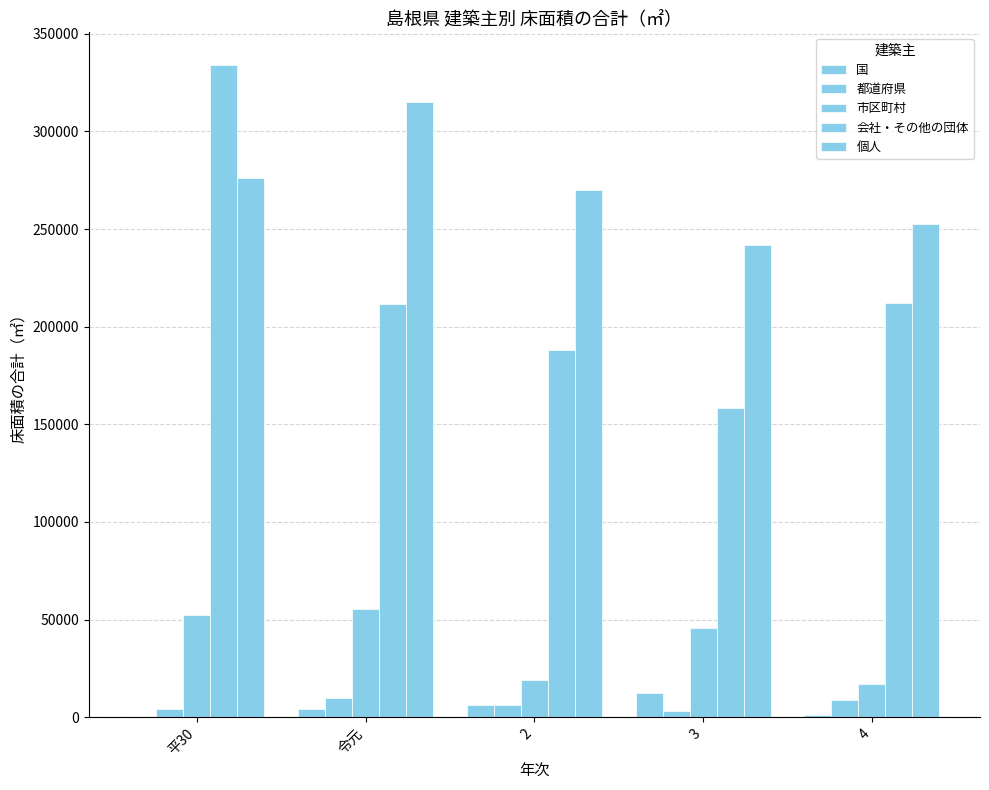

What is the difference between the maximum and minimum values in the 個人 series?

73304